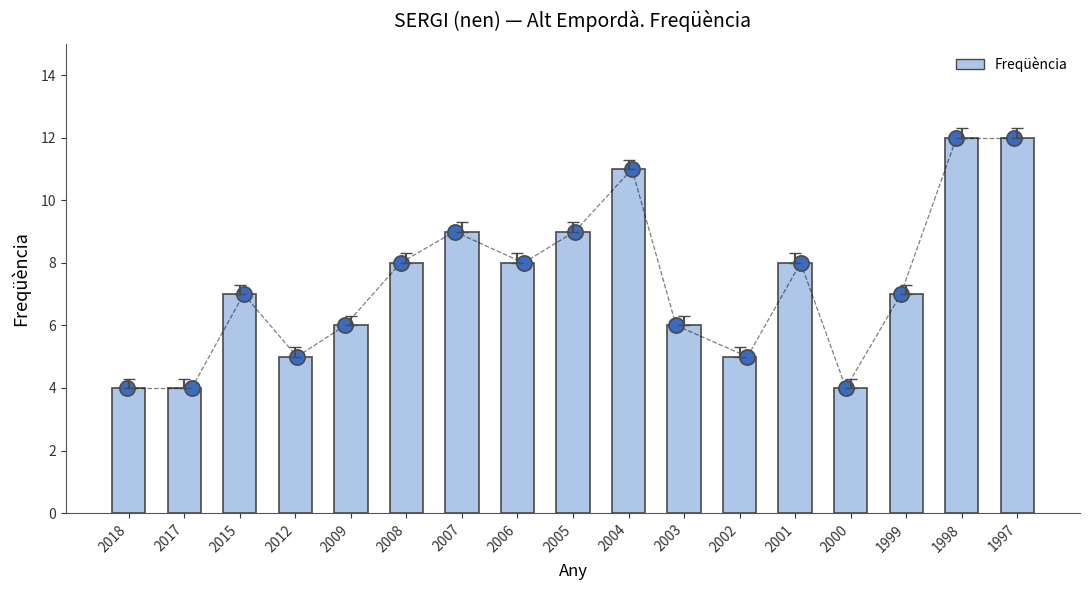

What is the change in value from 2004 to 1997?

+1